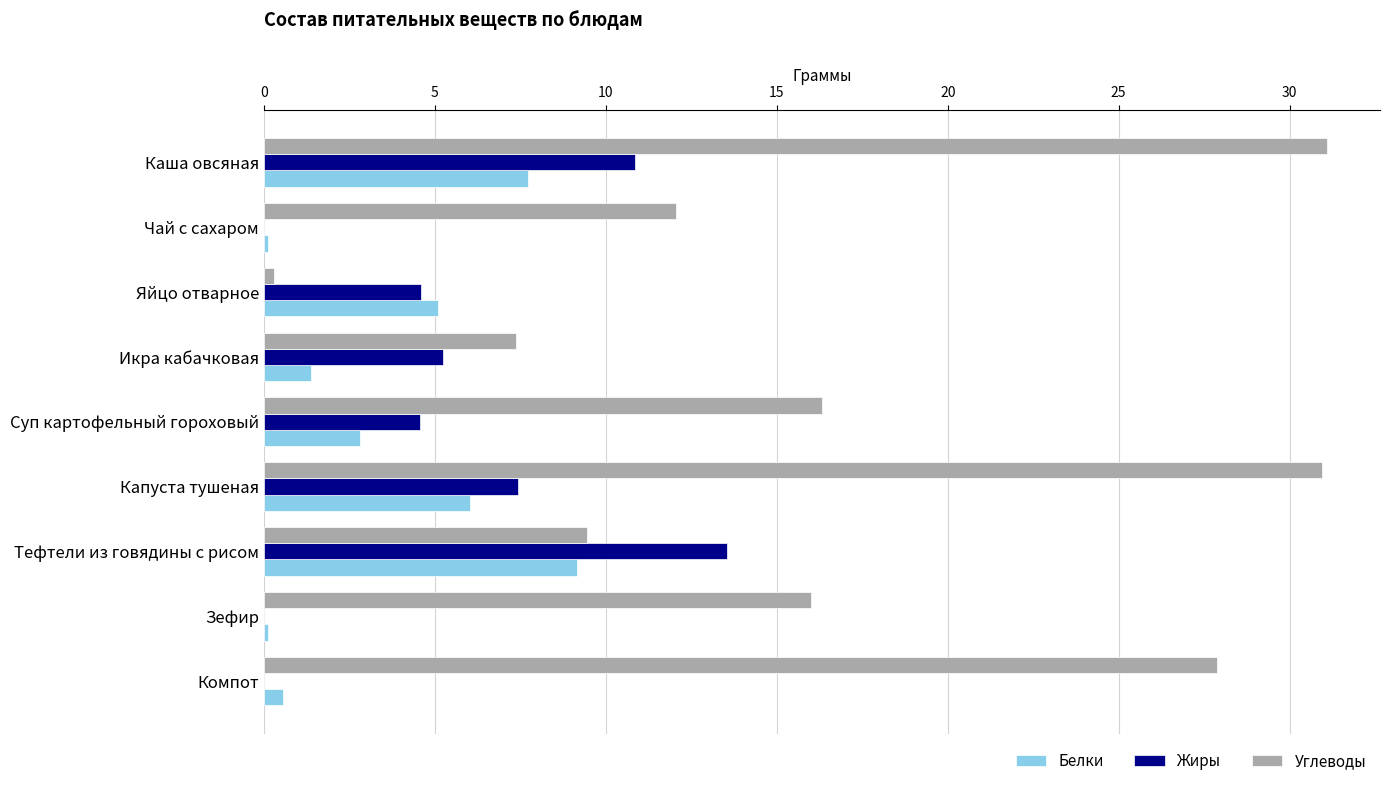

Read the Углеводы value at Икра кабачковая.

7.4